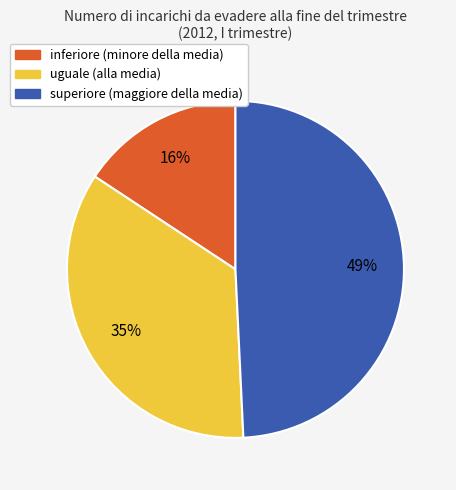

How many slices are in this pie chart?

3